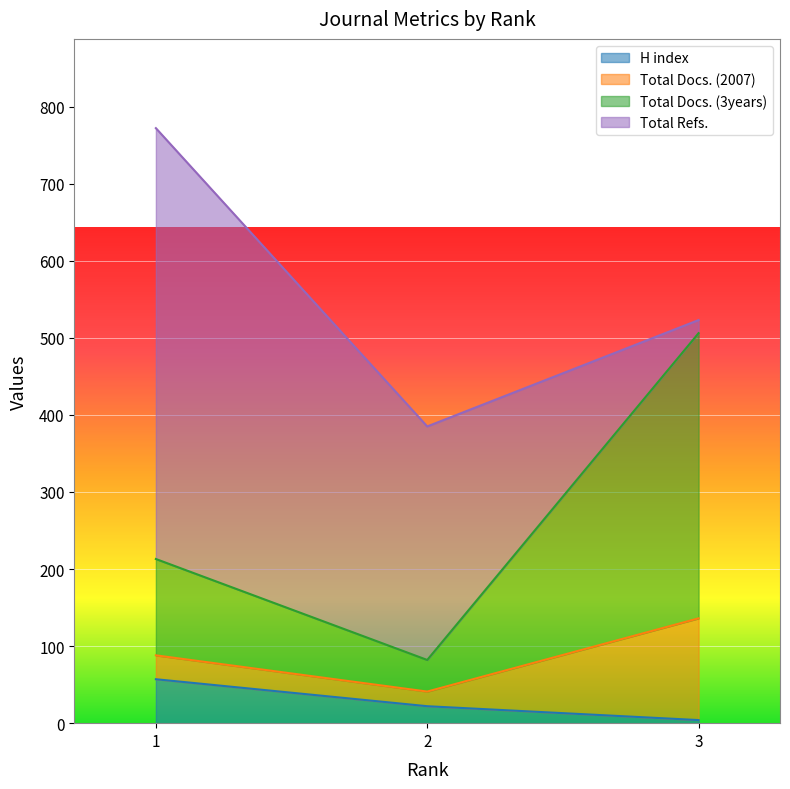

What are all the series names shown in the legend?

H index, Total Docs. (2007), Total Docs. (3years), Total Refs.